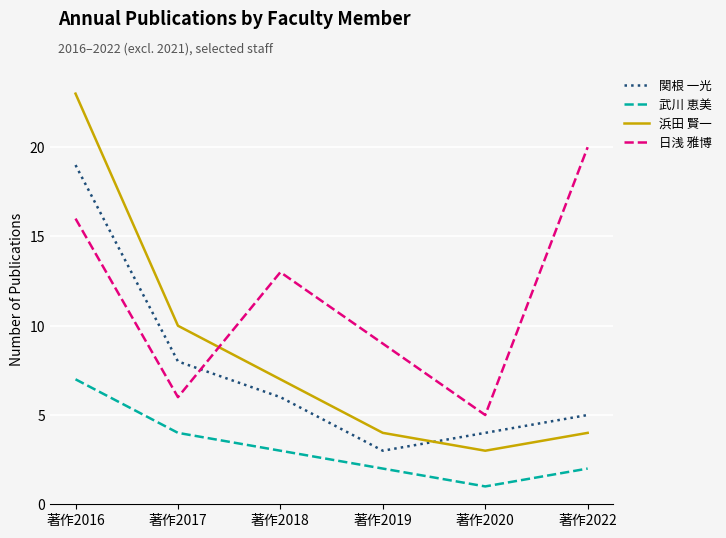

Is the value of 武川 恵美 at 著作2020 greater than the value of 日浅 雅博 at 著作2017?

No